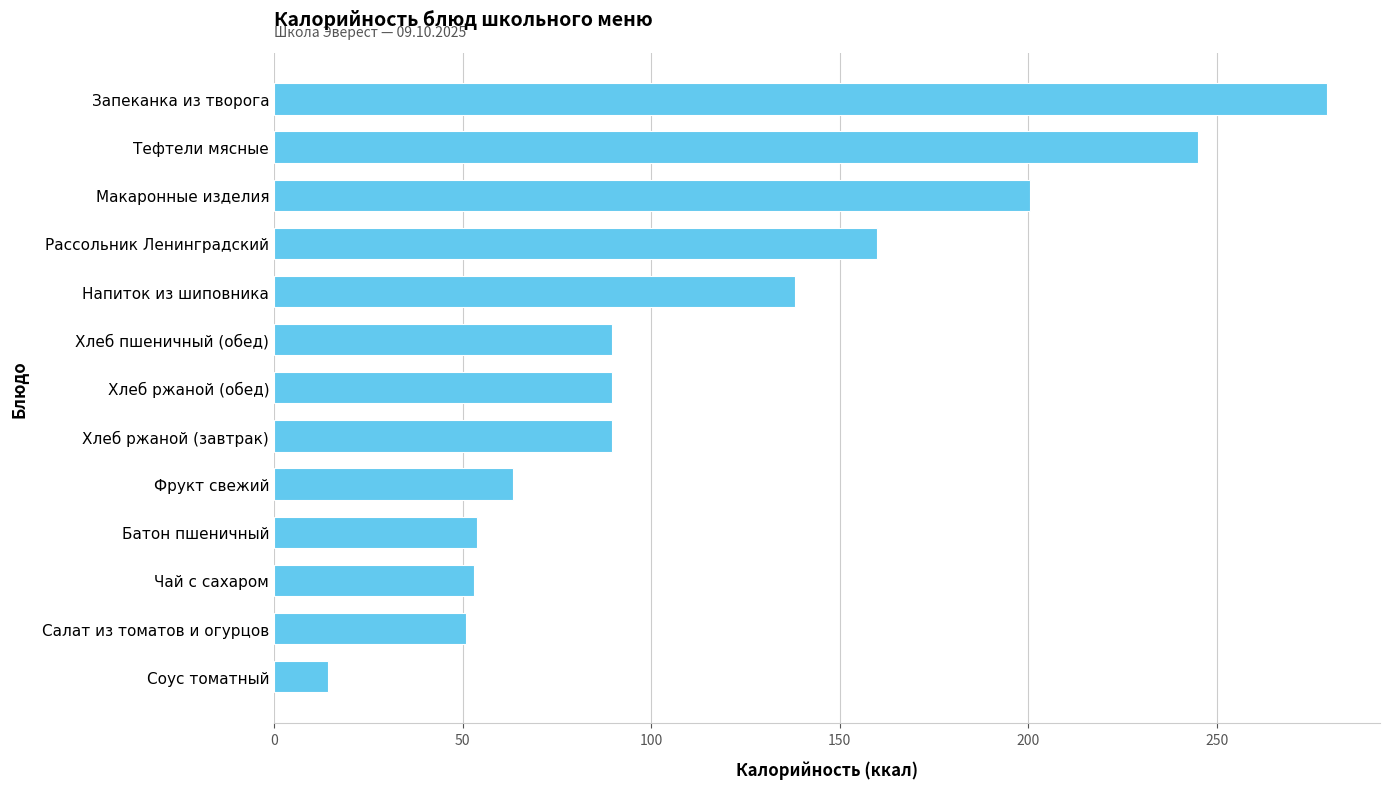

True or false: the data shows 209.8 at Рассольник Ленинградский.

False